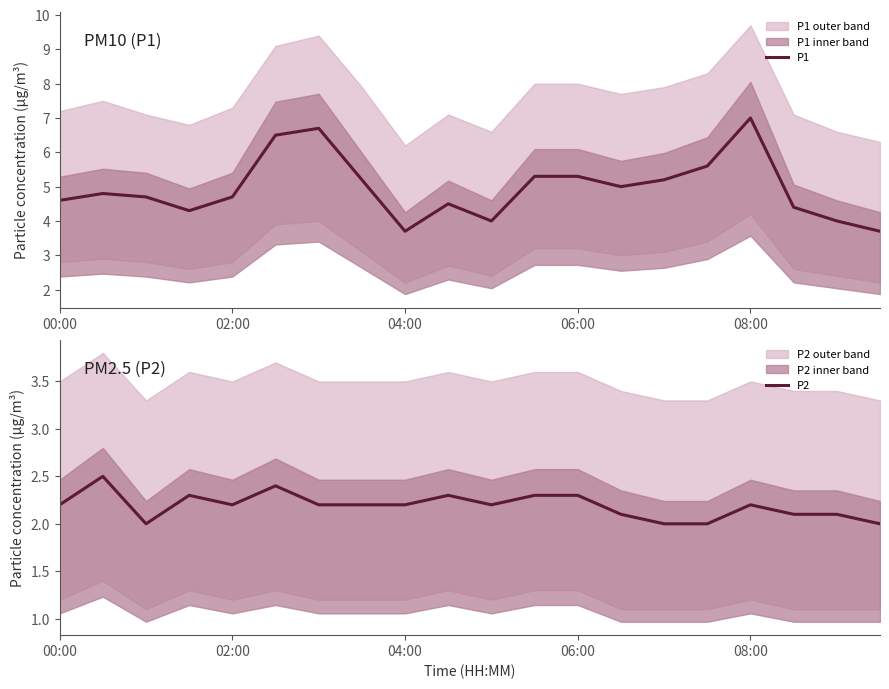

How many interior local peaks does the P2 series have?

5